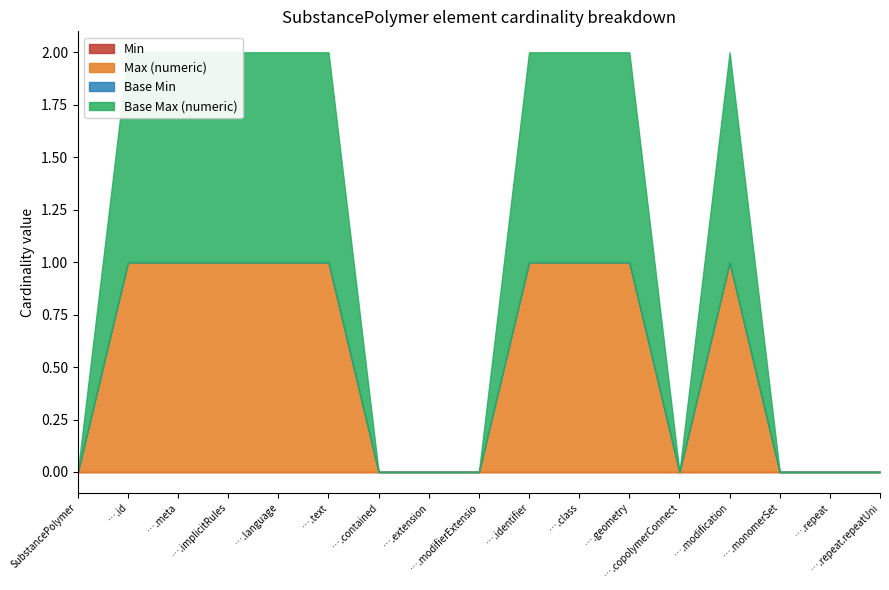

Count the number of categories in the chart.

17